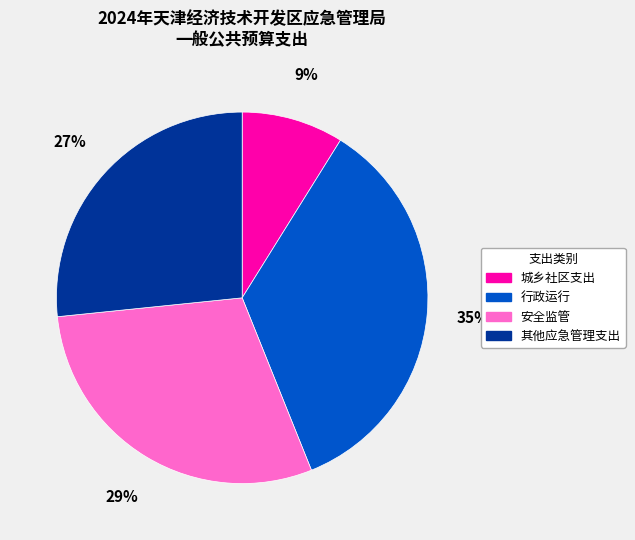

To the nearest percent, what is the combined percentage of 其他应急管理支出 and 行政运行?

62%